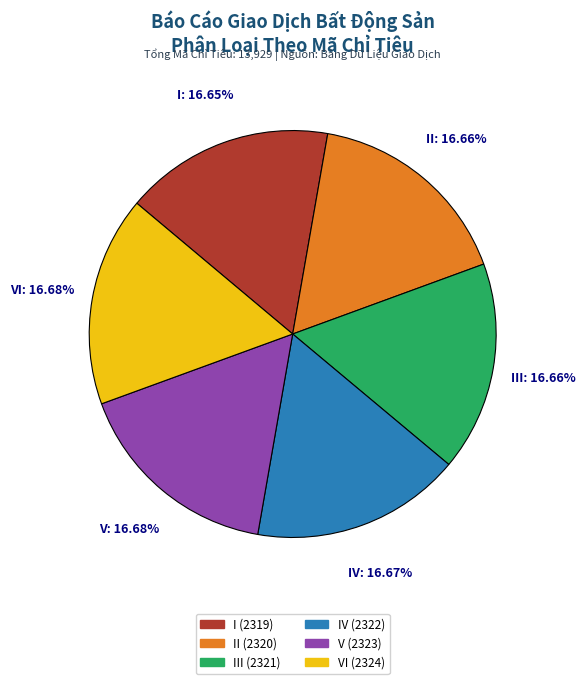

To the nearest percent, what is the average slice percentage?

17%